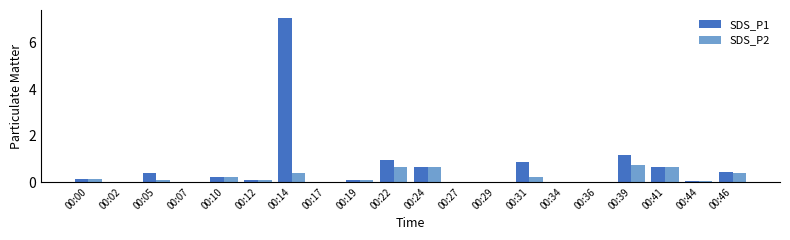

Which series has the largest total across all categories?

SDS_P1